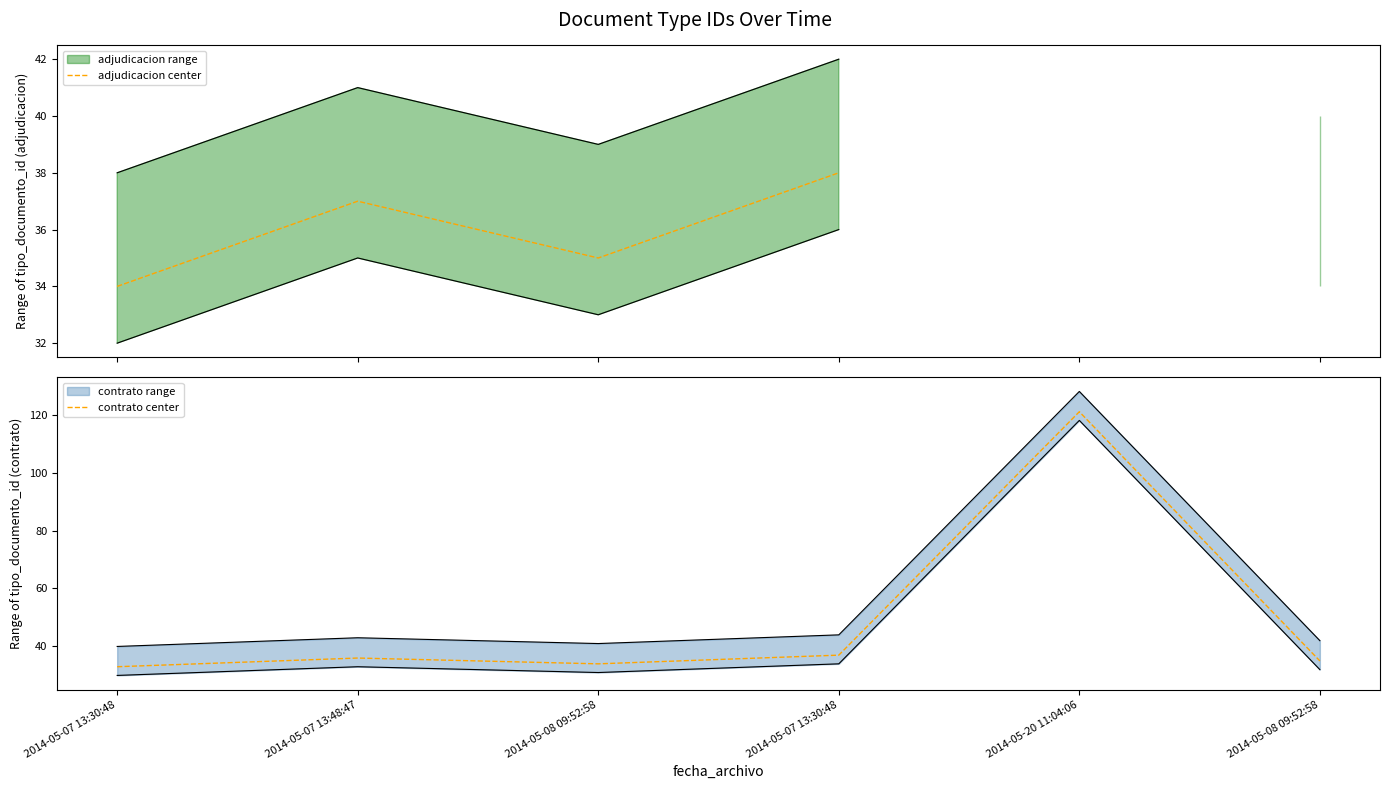

At which label is adjudicacion center closest to 36?

2014-05-08 09:52:58